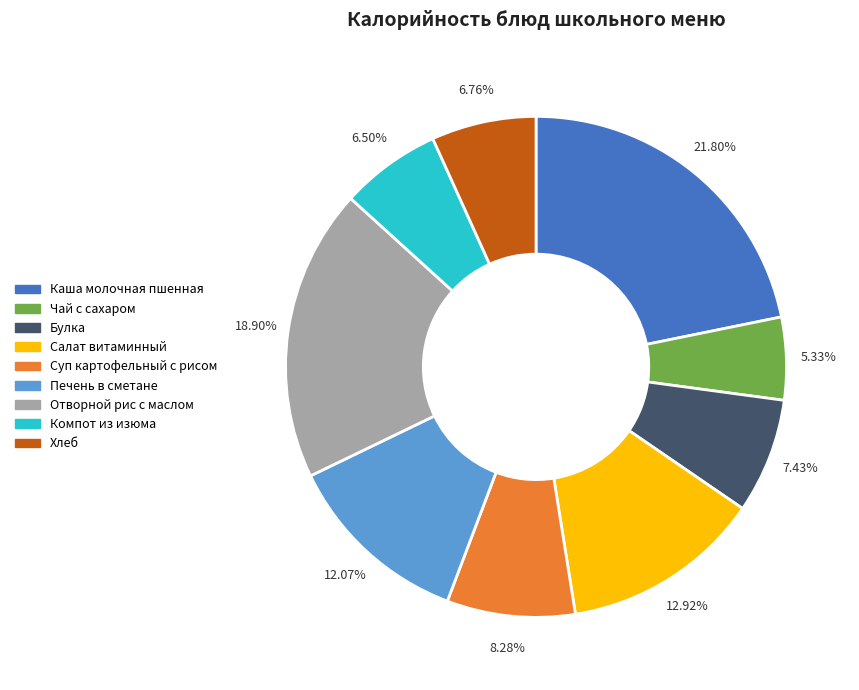

Is the sum of Хлеб and Печень в сметане greater than half?

No